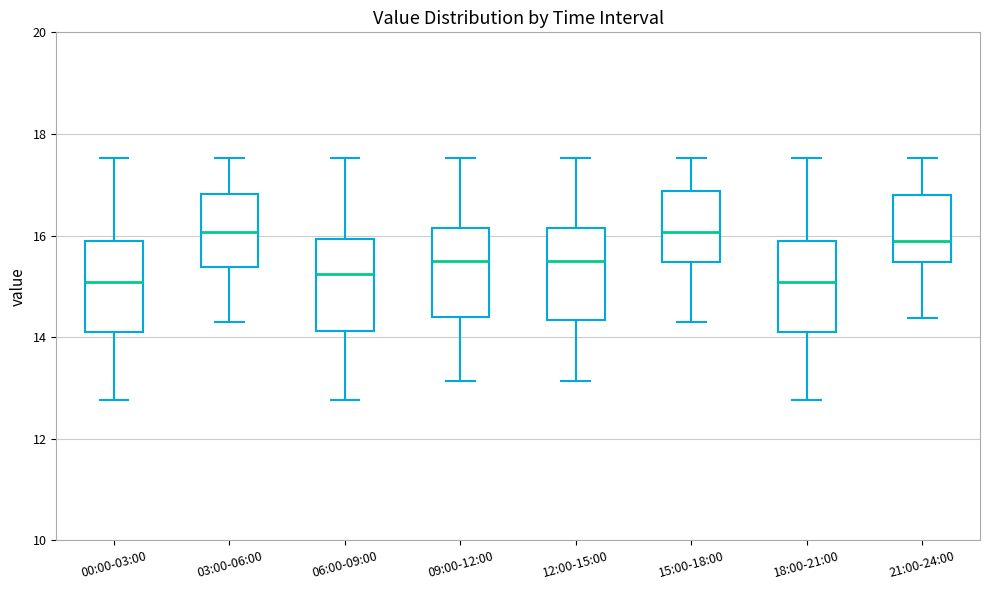

Reading left to right, transcribe this box plot: for each box, give where its median line is, the range the box spans, and where its two whiskers end, as read against the y-axis. The values are not printed on the chart, so give them approximately, as read against the axis.

00:00-03:00: median 15.0, box 14.2 to 16.0, whiskers 12.8 to 17.6
03:00-06:00: median 16.0, box 15.4 to 16.8, whiskers 14.4 to 17.6
06:00-09:00: median 15.2, box 14.2 to 16.0, whiskers 12.8 to 17.6
09:00-12:00: median 15.6, box 14.4 to 16.2, whiskers 13.2 to 17.6
12:00-15:00: median 15.6, box 14.4 to 16.2, whiskers 13.2 to 17.6
15:00-18:00: median 16.0, box 15.4 to 16.8, whiskers 14.4 to 17.6
18:00-21:00: median 15.0, box 14.2 to 16.0, whiskers 12.8 to 17.6
21:00-24:00: median 16.0, box 15.4 to 16.8, whiskers 14.4 to 17.6